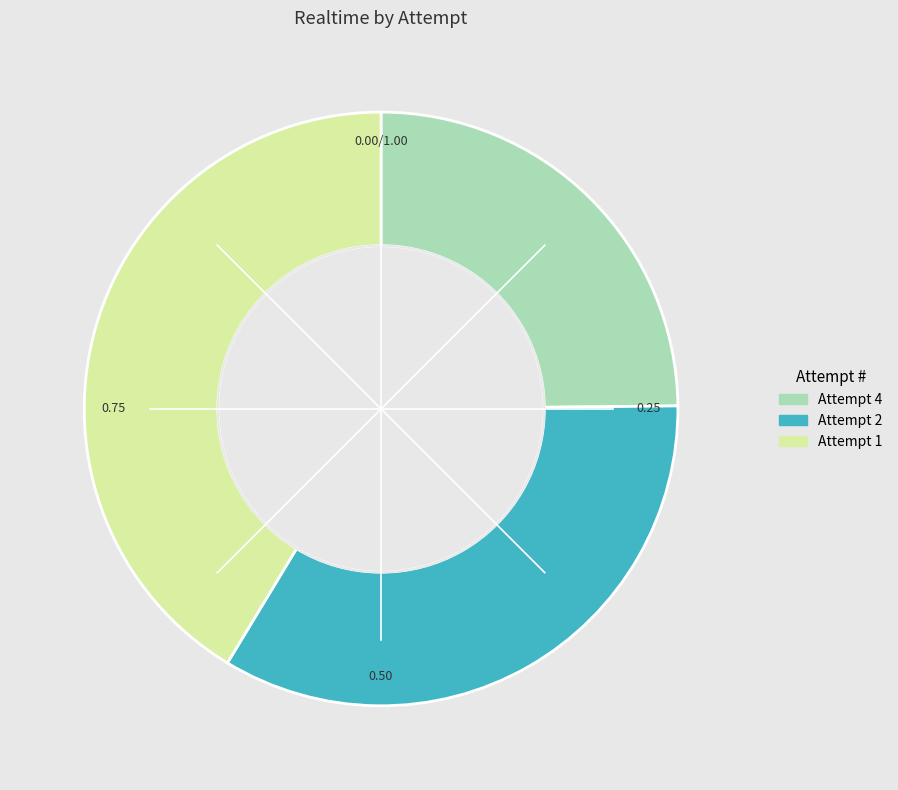

What is the largest slice in the pie chart?

Attempt 1